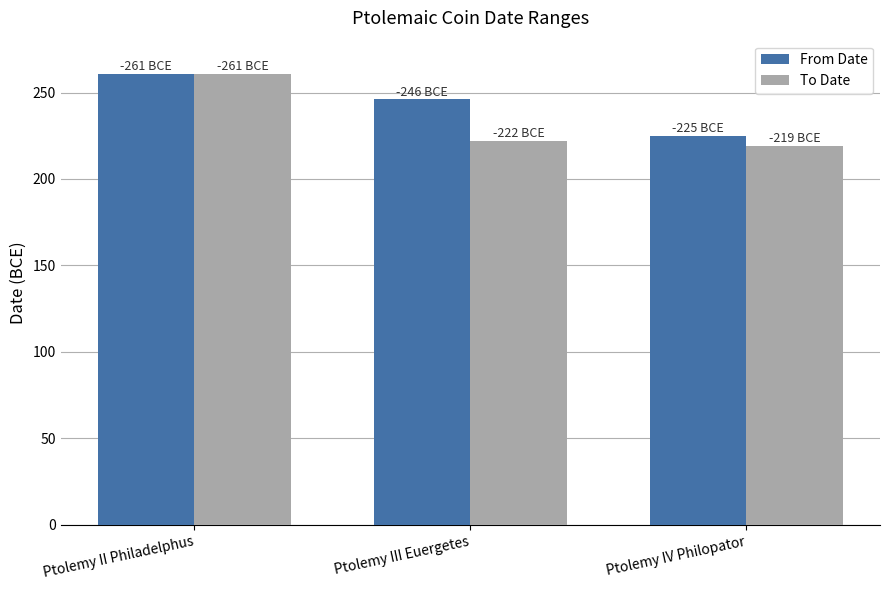

The value of To Date at Ptolemy IV Philopator is 327. True or false?

False